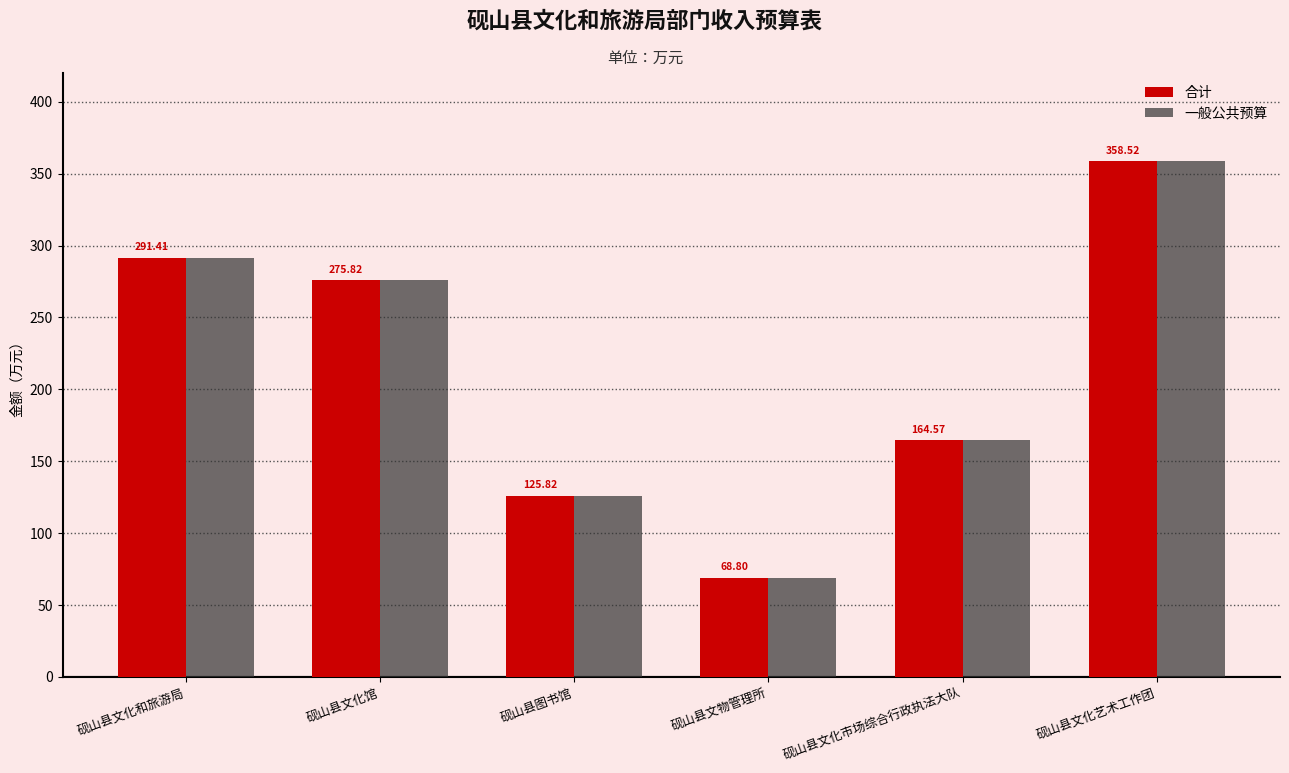

The 一般公共预算 series shows 132.7 at 砚山县文化和旅游局. True or false?

False